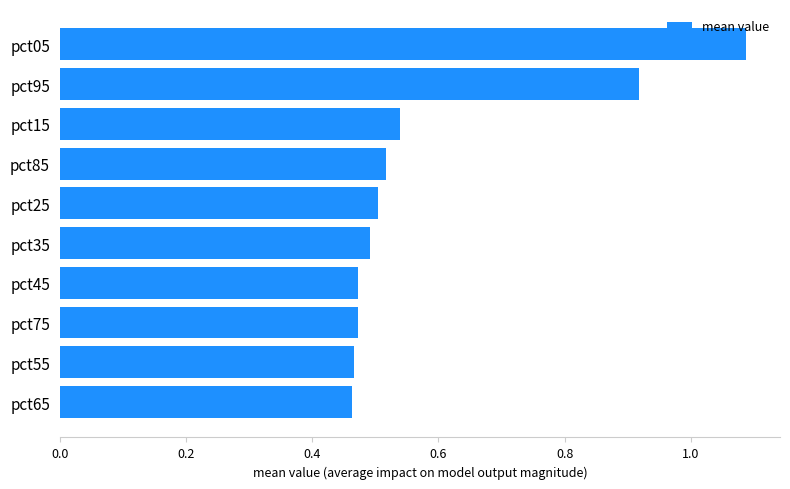

Which category has the highest value across all series?

pct05